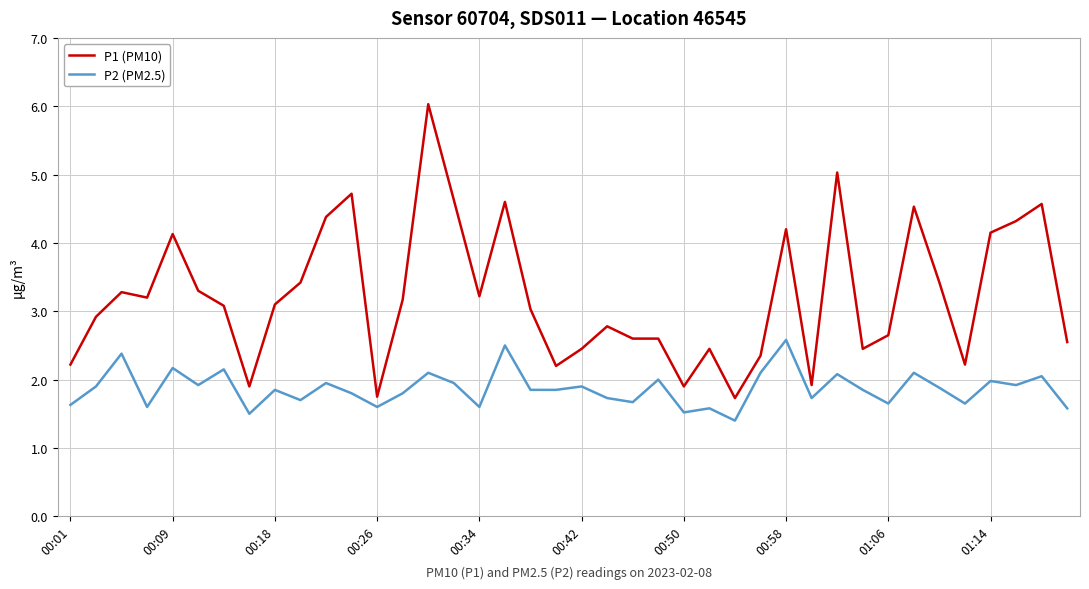

True or false: P2 (PM2.5) and P1 (PM10) intersect in this chart.

False